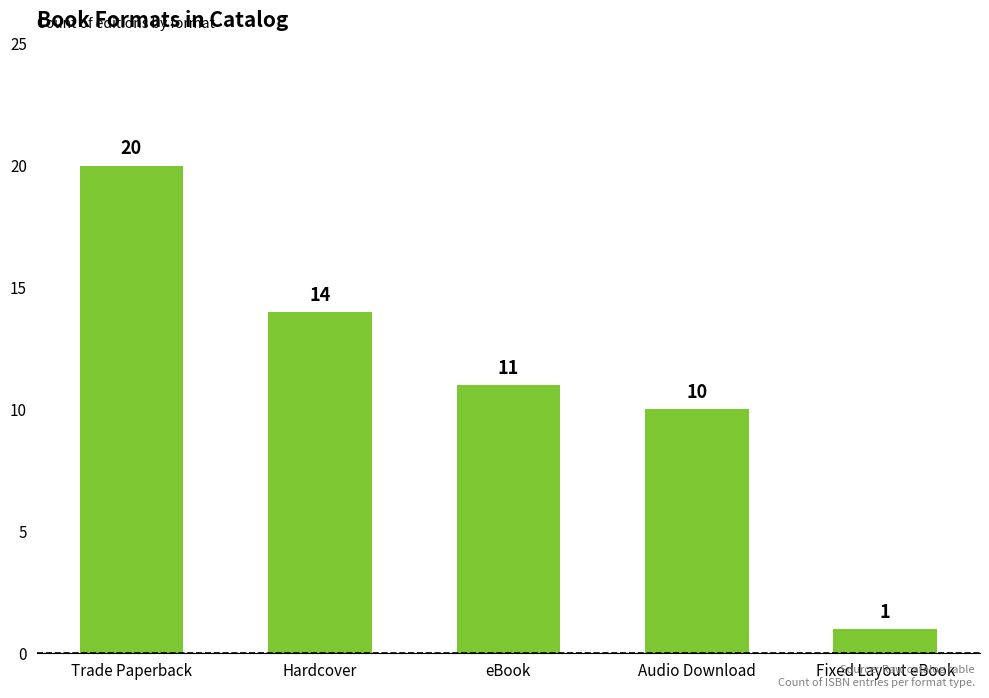

Are the bars grouped side by side (vs. stacked)?

No